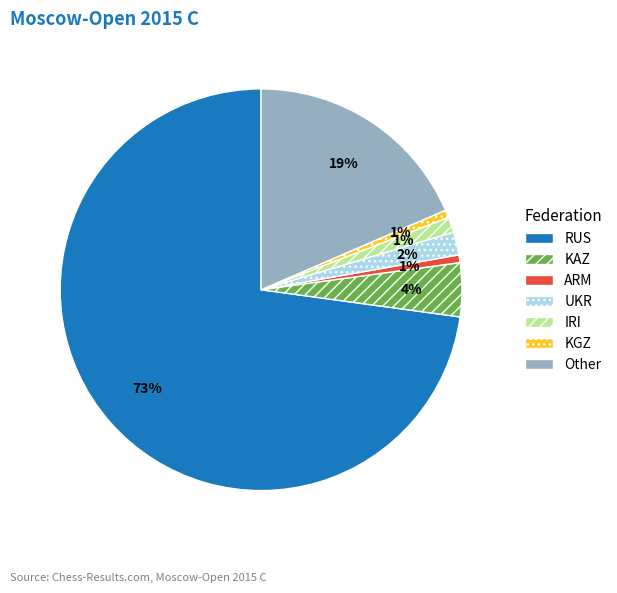

What percentage is the Other slice, to the nearest percent?

19%